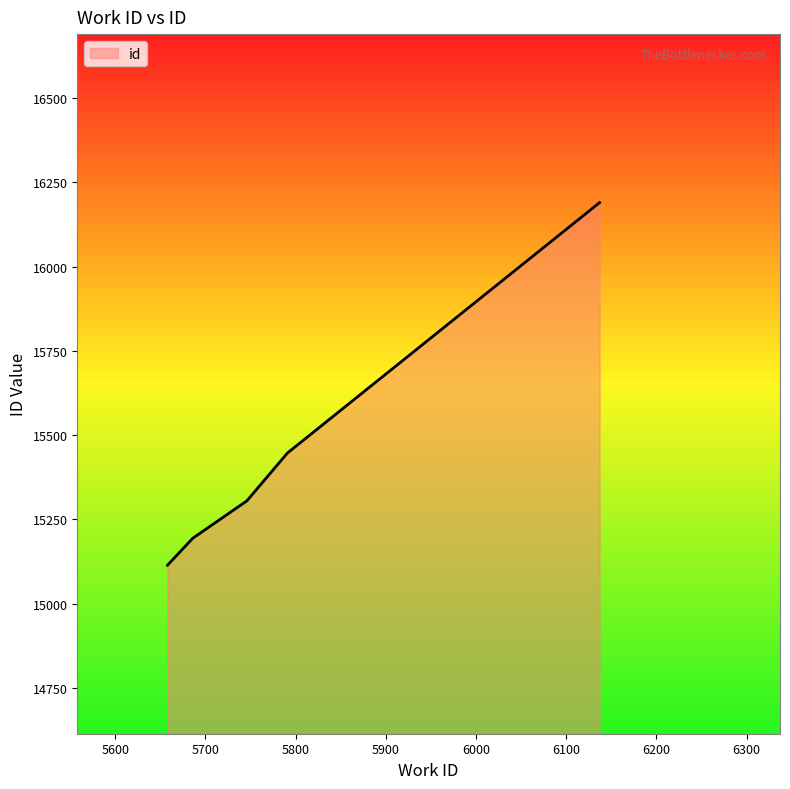

What is the smallest value displayed?

15114